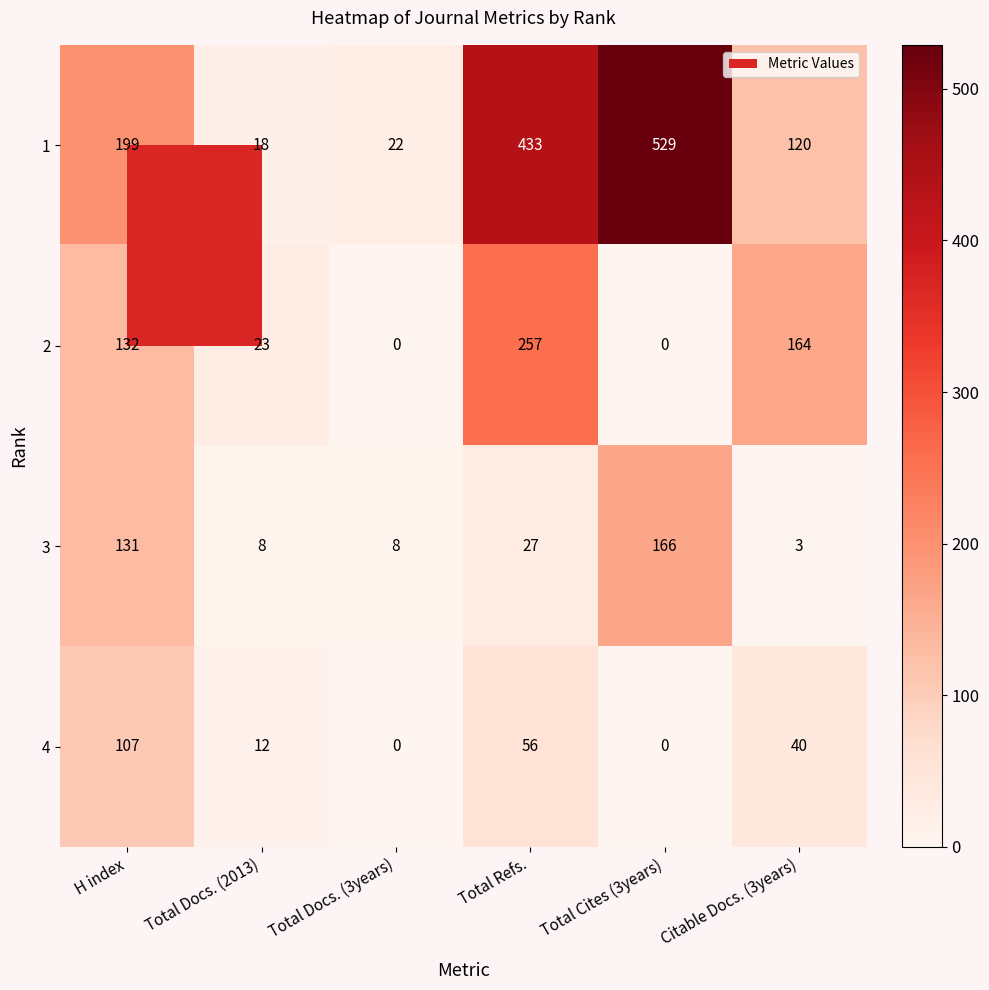

What is the difference between the maximum and second lowest values in the 2 series?

257